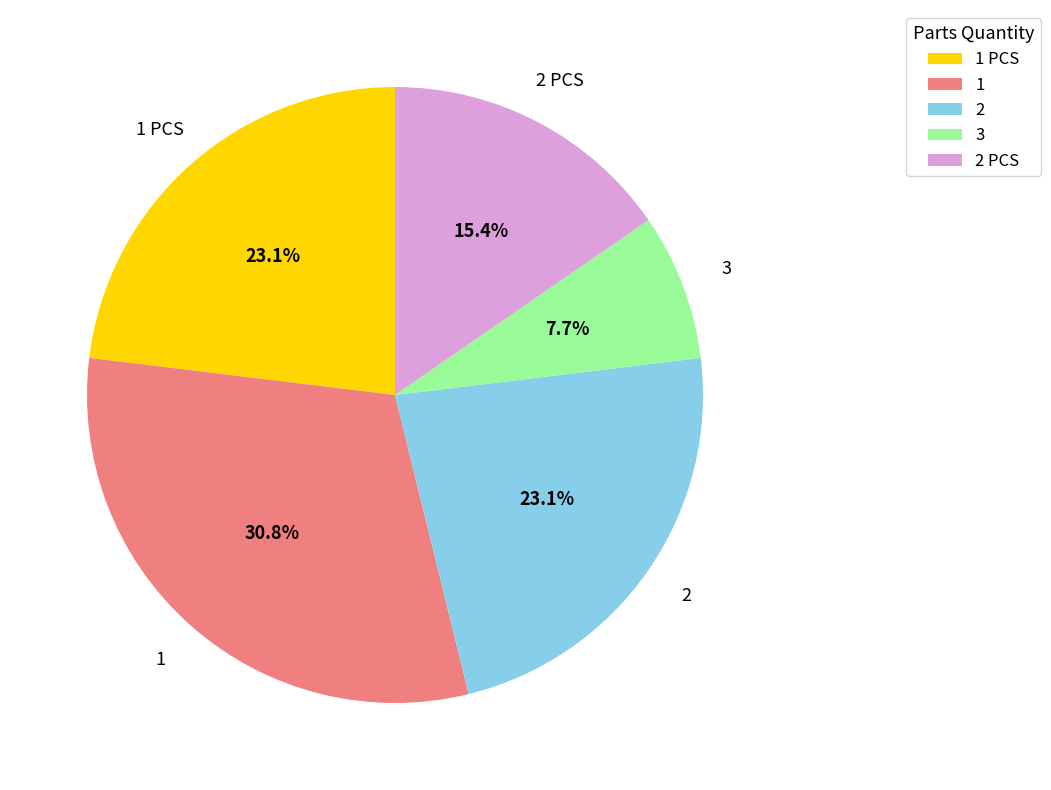

Count the number of slices in the pie.

5